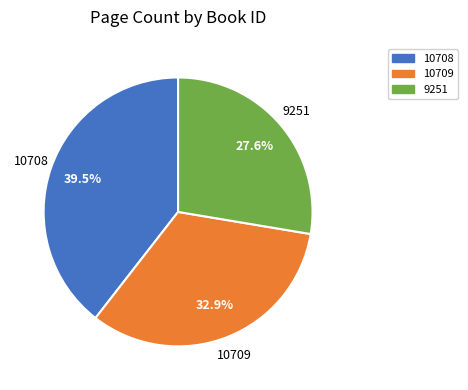

Is the sum of 9251 and 10708 greater than half?

Yes